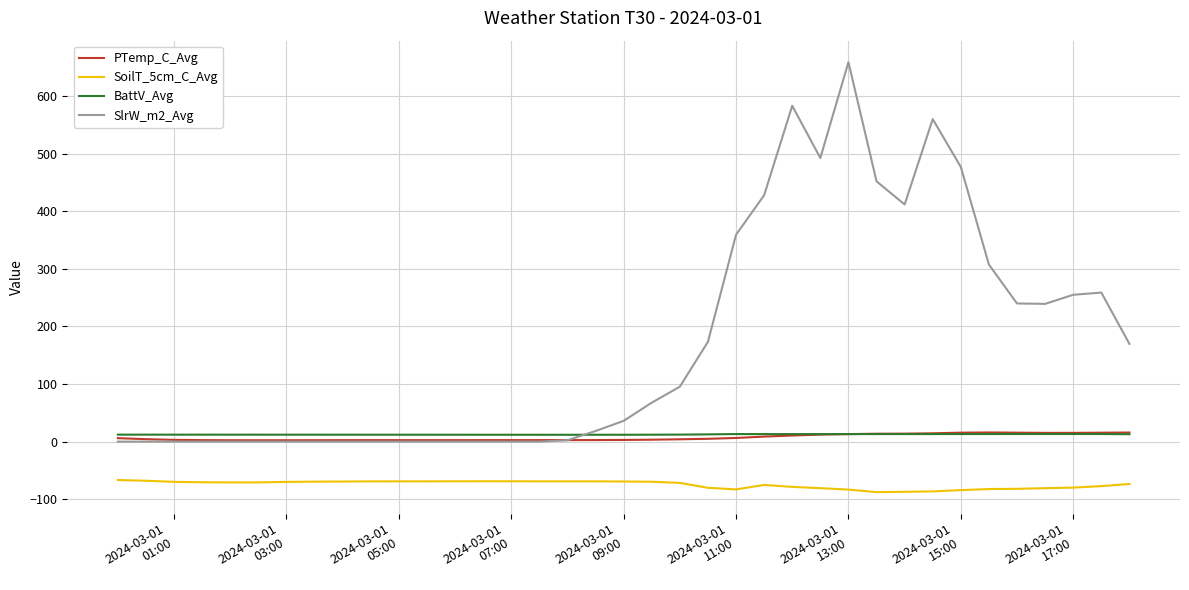

At how many categories does at least one series exceed 520?

3